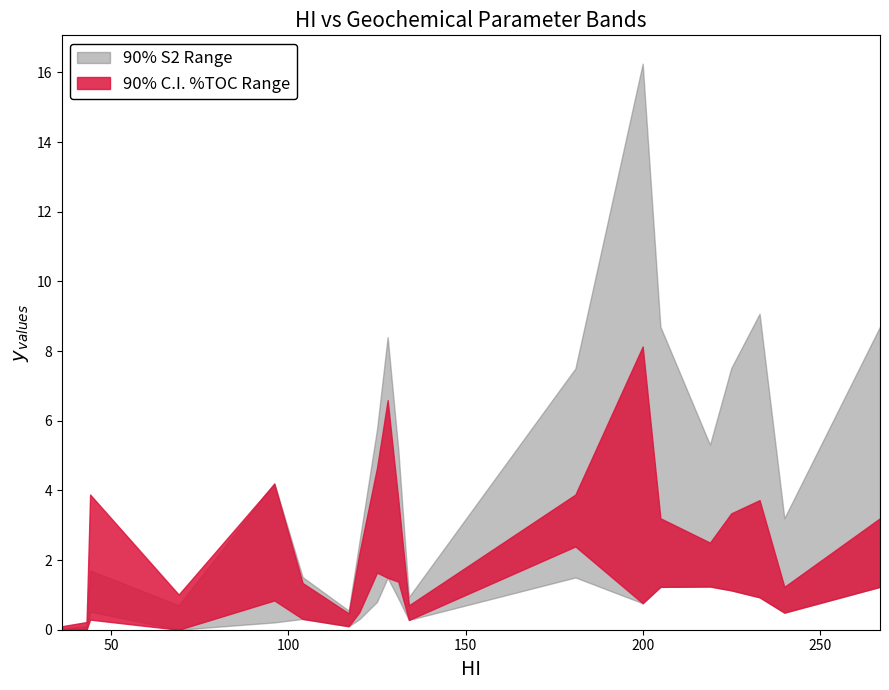

How many interior local peaks does the TOC_upper series have?

5